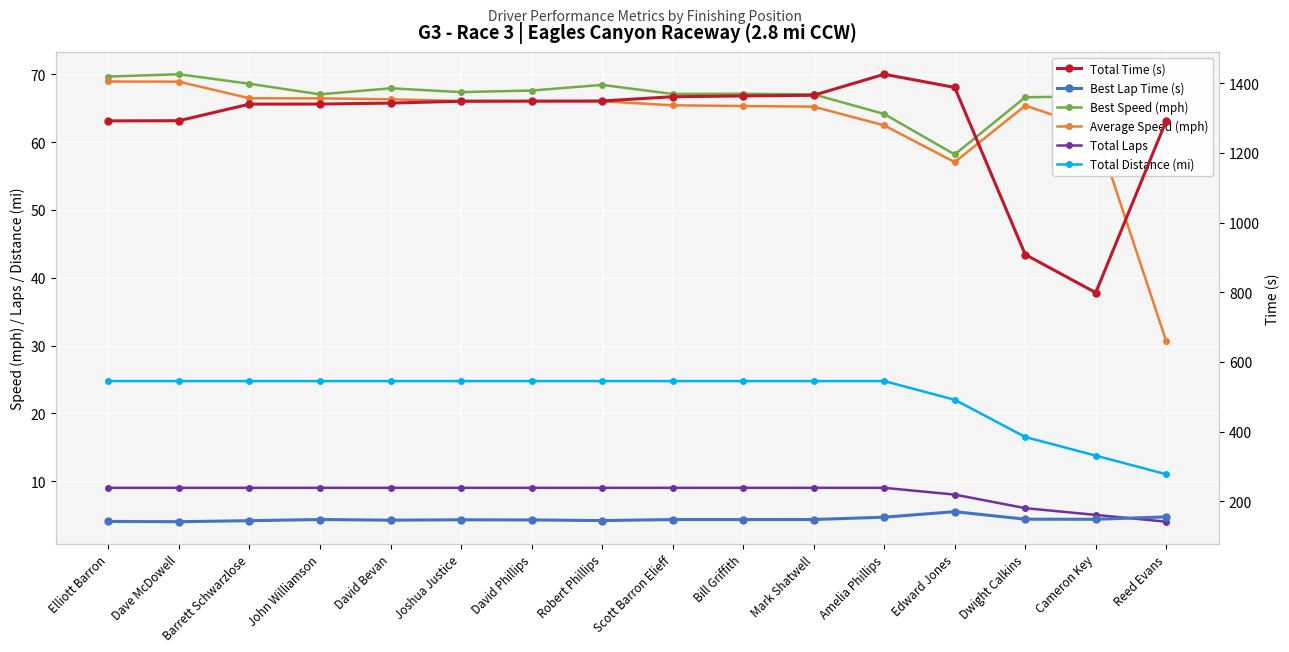

Reading left to right, what are all the values shown in this chart?

Best Speed (mph): Elliott Barron=69.7	Dave McDowell=70.0	Barrett Schwarzlose=68.6	John Williamson=67.1	David Bevan=68.0	Joshua Justice=67.4	David Phillips=67.6	Robert Phillips=68.5	Scott Barron Elieff=67.1	Bill Griffith=67.2	Mark Shatwell=67.1	Amelia Phillips=64.2	Edward Jones=58.2	Dwight Calkins=66.6	Cameron Key=66.8	Reed Evans=63.8
Average Speed (mph): Elliott Barron=69.0	Dave McDowell=68.9	Barrett Schwarzlose=66.5	John Williamson=66.5	David Bevan=66.3	Joshua Justice=66.1	David Phillips=66.1	Robert Phillips=66.0	Scott Barron Elieff=65.5	Bill Griffith=65.3	Mark Shatwell=65.3	Amelia Phillips=62.5	Edward Jones=57.1	Dwight Calkins=65.4	Cameron Key=62.0	Reed Evans=30.6
Total Laps: Elliott Barron=9.0	Dave McDowell=9.0	Barrett Schwarzlose=9.0	John Williamson=9.0	David Bevan=9.0	Joshua Justice=9.0	David Phillips=9.0	Robert Phillips=9.0	Scott Barron Elieff=9.0	Bill Griffith=9.0	Mark Shatwell=9.0	Amelia Phillips=9.0	Edward Jones=8.0	Dwight Calkins=6.0	Cameron Key=5.0	Reed Evans=4.0
Total Distance (mi): Elliott Barron=24.8	Dave McDowell=24.8	Barrett Schwarzlose=24.8	John Williamson=24.8	David Bevan=24.8	Joshua Justice=24.8	David Phillips=24.8	Robert Phillips=24.8	Scott Barron Elieff=24.8	Bill Griffith=24.8	Mark Shatwell=24.8	Amelia Phillips=24.8	Edward Jones=22.0	Dwight Calkins=16.5	Cameron Key=13.8	Reed Evans=11.0
Total Time (s): Elliott Barron=1292.0	Dave McDowell=1292.5	Barrett Schwarzlose=1340.1	John Williamson=1340.3	David Bevan=1343.1	Joshua Justice=1348.3	David Phillips=1348.7	Robert Phillips=1349.1	Scott Barron Elieff=1361.3	Bill Griffith=1363.6	Mark Shatwell=1365.5	Amelia Phillips=1425.8	Edward Jones=1388.0	Dwight Calkins=908.3	Cameron Key=799.0	Reed Evans=1292.8
Best Lap Time (s): Elliott Barron=142.0	Dave McDowell=141.4	Barrett Schwarzlose=144.3	John Williamson=147.6	David Bevan=145.7	Joshua Justice=146.9	David Phillips=146.4	Robert Phillips=144.6	Scott Barron Elieff=147.5	Bill Griffith=147.4	Mark Shatwell=147.6	Amelia Phillips=154.3	Edward Jones=170.1	Dwight Calkins=148.6	Cameron Key=148.3	Reed Evans=155.3